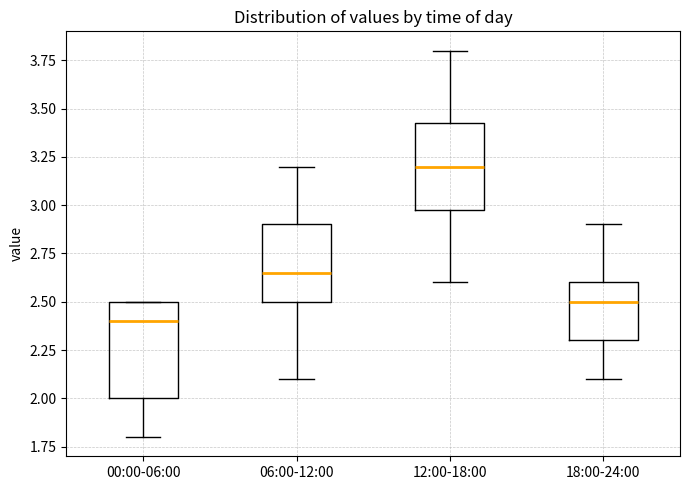

Which box's median line is the highest?

12:00-18:00